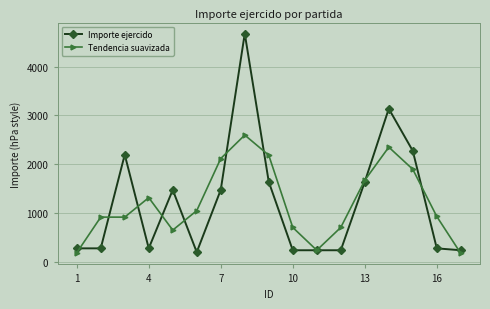

Which series has the largest range (max minus min)?

Importe ejercido